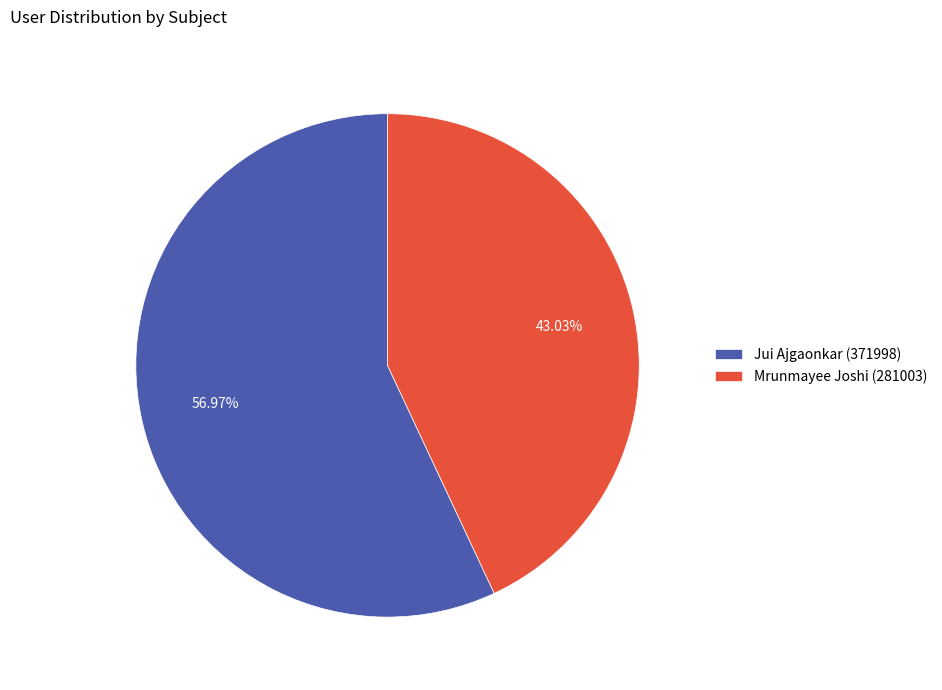

To the nearest percent, what is the average slice percentage?

50%